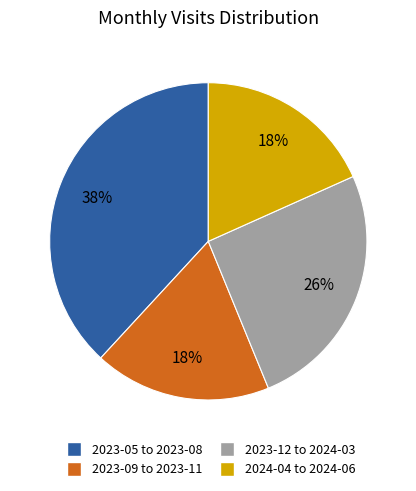

To the nearest percent, what is the average slice percentage?

25%